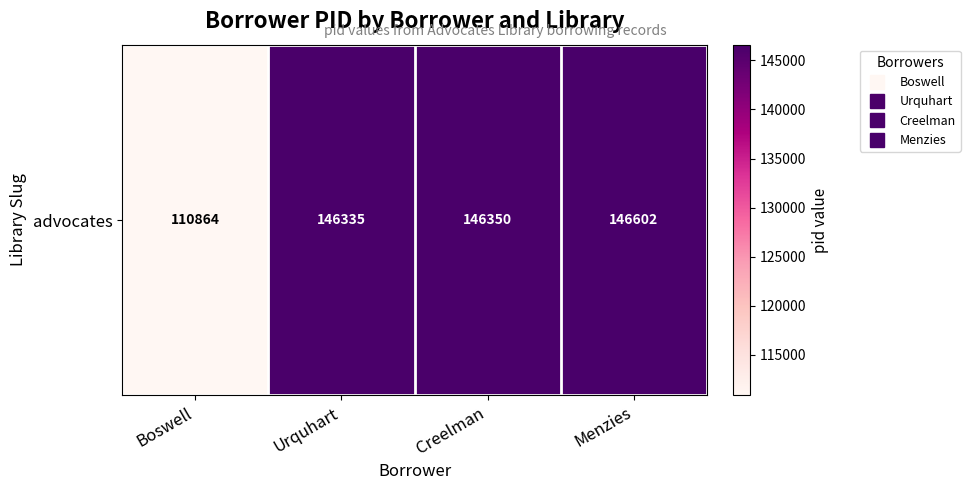

What is the change in value from Boswell to Creelman?

+35486